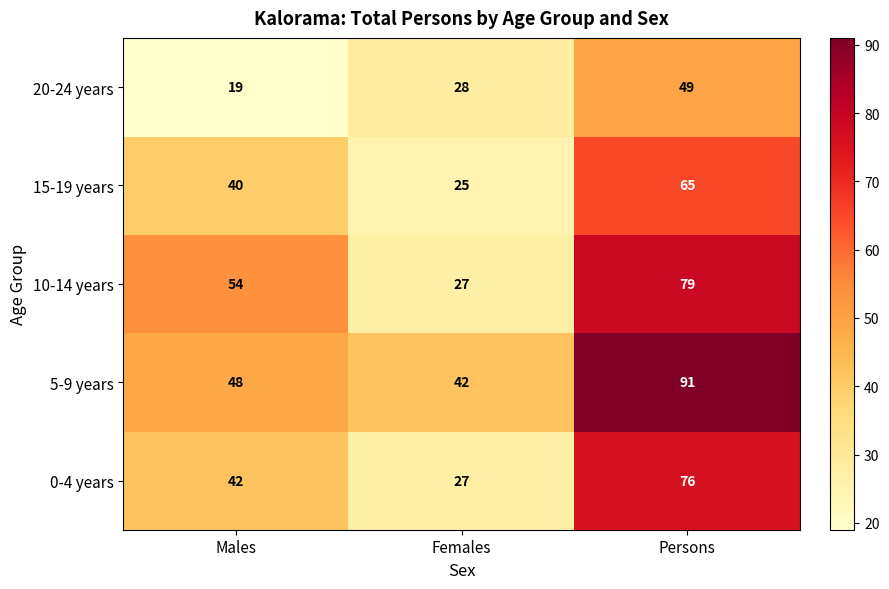

Count the 5-9 years values in the range 42 to 91.

3